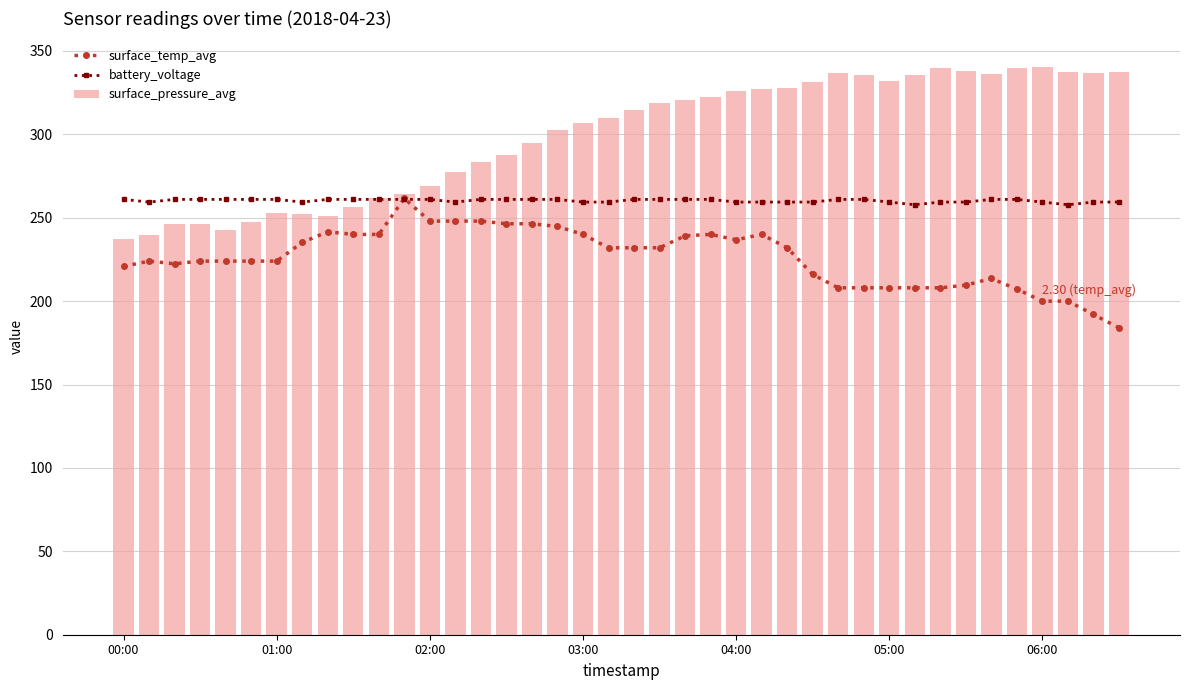

Which series changed the most between 26 and 29?

surface_temp_avg